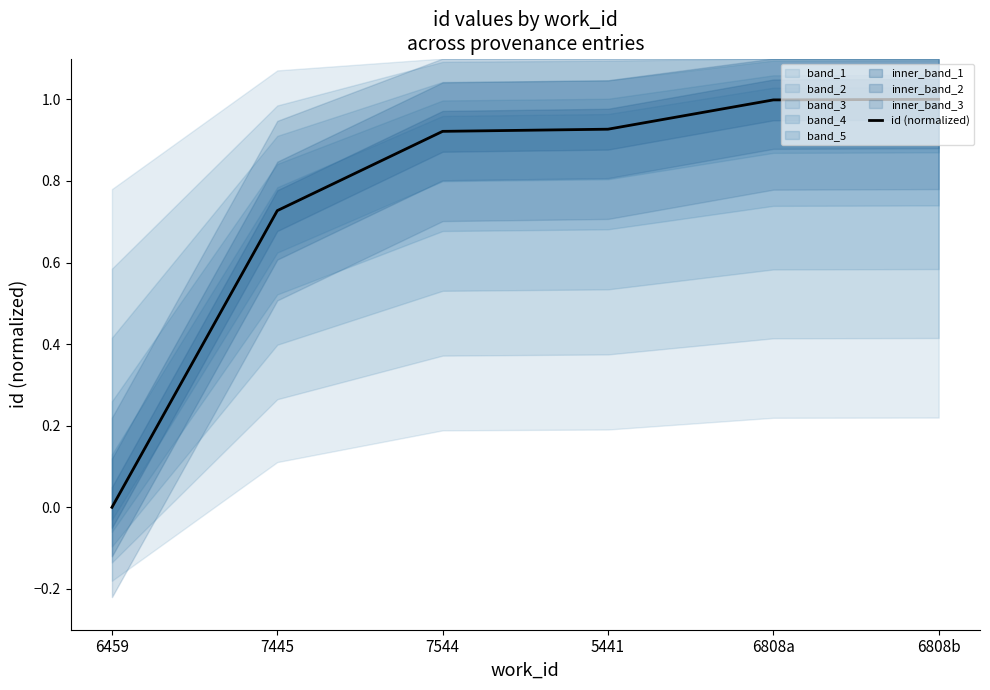

Reading left to right, what are all the values shown in this chart?

0.0	0.7	0.9	0.9	1.0	1.0